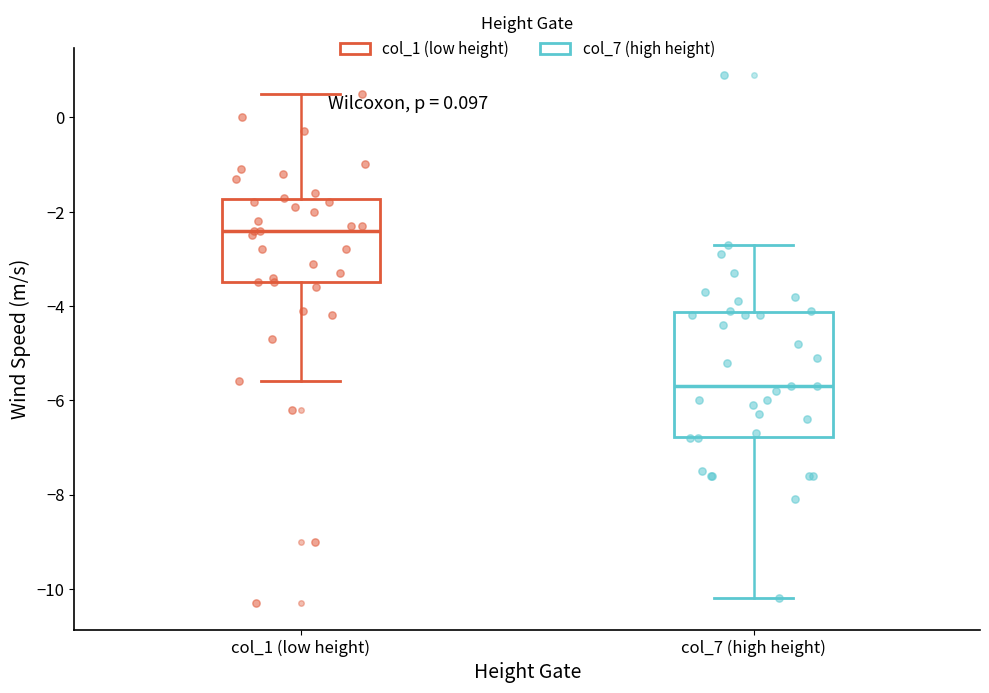

Reading left to right, read every box against the y-axis: the position of its median line, the range the box covers, and the ends of its whiskers. The values are not printed on the chart, so give them approximately, as read against the axis.

col_1 (low height): median -2.4, box -3.4 to -1.8, whiskers -5.6 to 0.6
col_7 (high height): median -5.6, box -6.8 to -4.2, whiskers -10.2 to -2.6